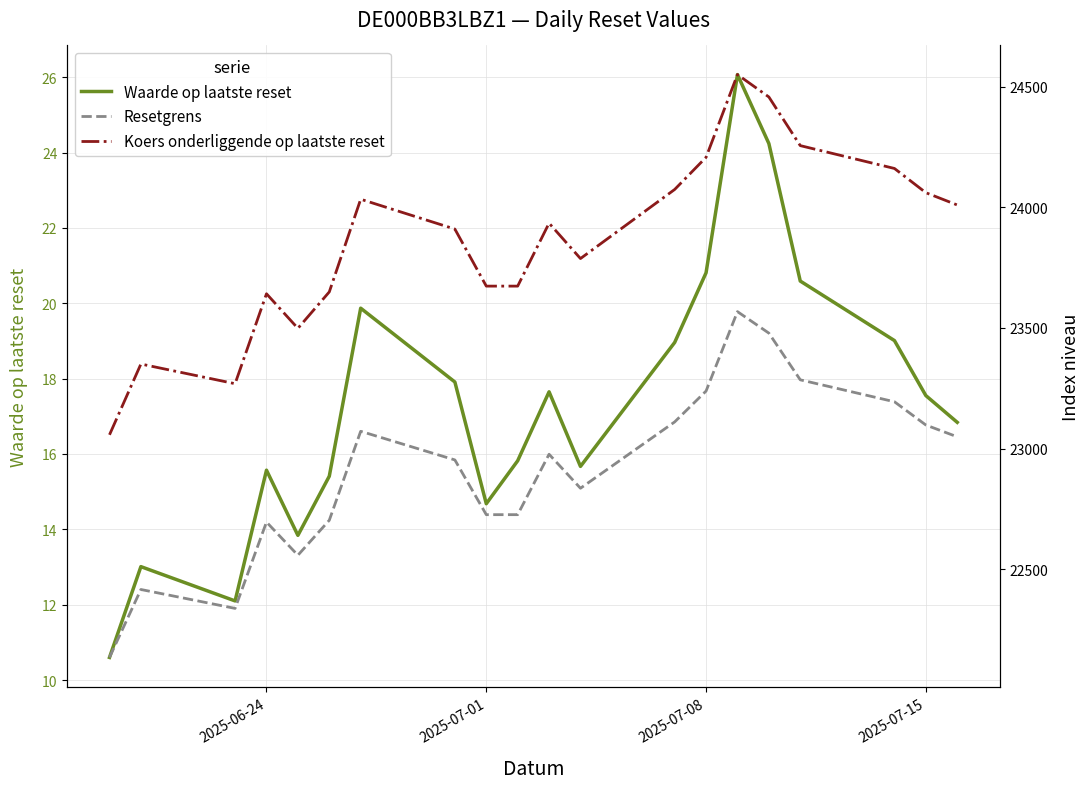

Does the chart have visible grid lines?

Yes